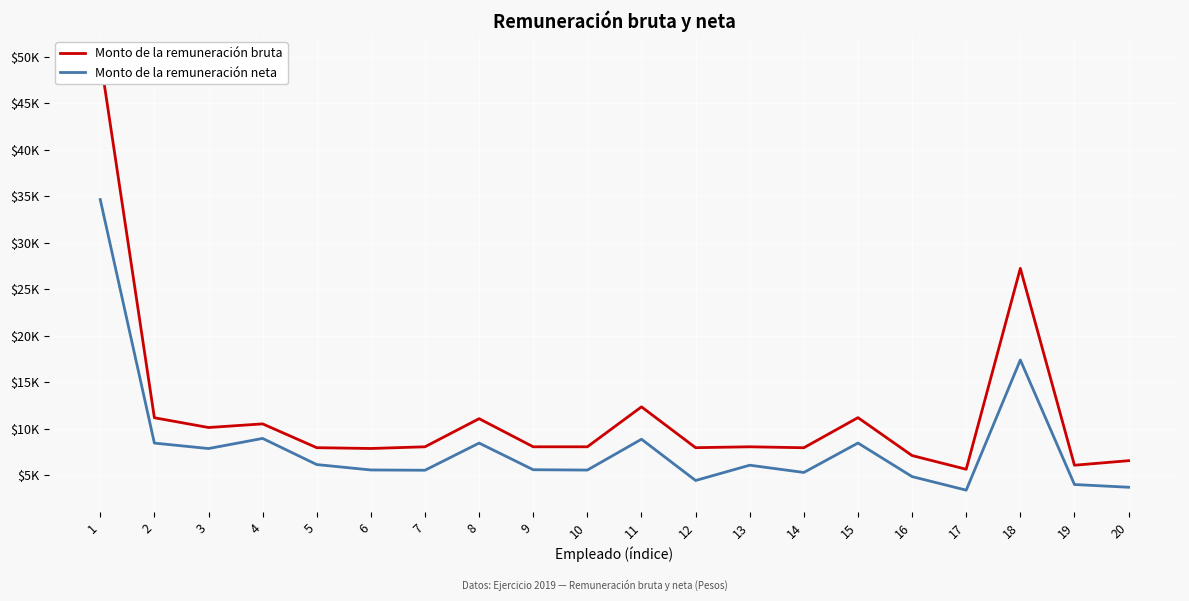

At how many categories does at least one series exceed 4561?

20